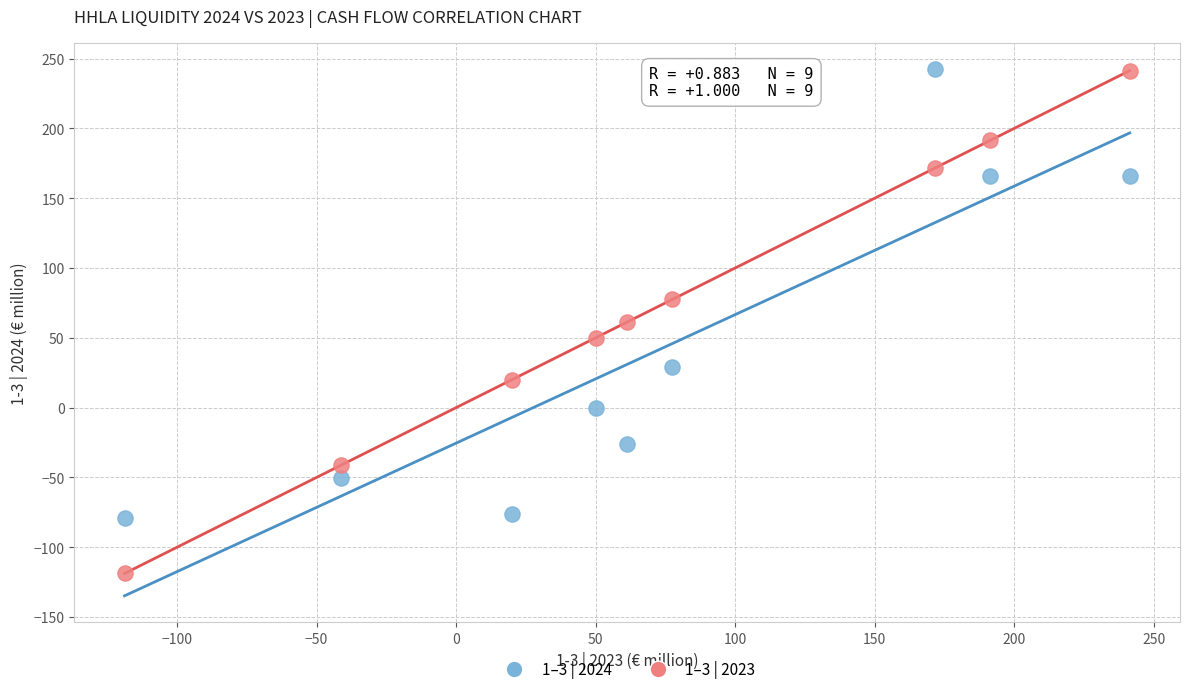

Which series has the widest spread of Y values?

1–3 | 2023